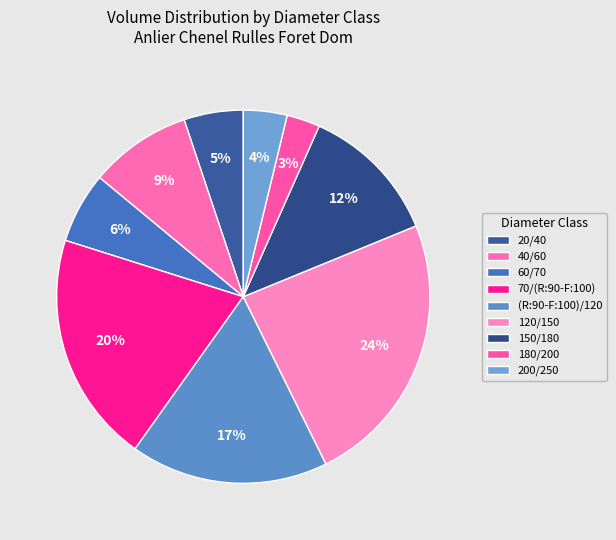

How many segments does this pie chart have?

9